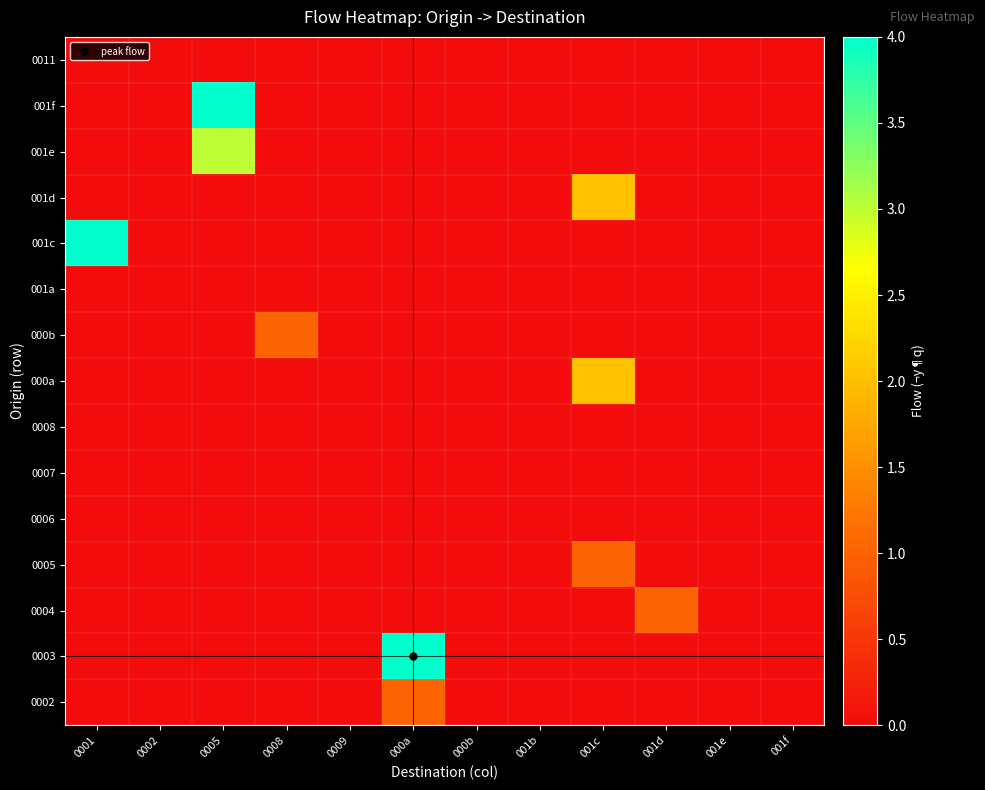

List the series in order of their peak value, lowest first.

0006, 0007, 0008, 001a, 0011, 0002, 0004, 0005, 000b, 000a, 001d, 001e, 0003, 001c, 001f